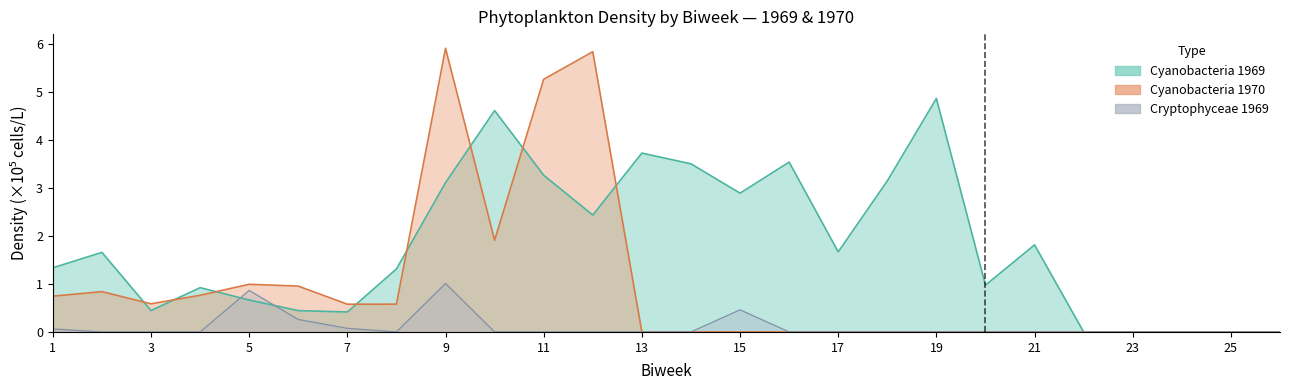

Which category has the lowest value across all series?

22